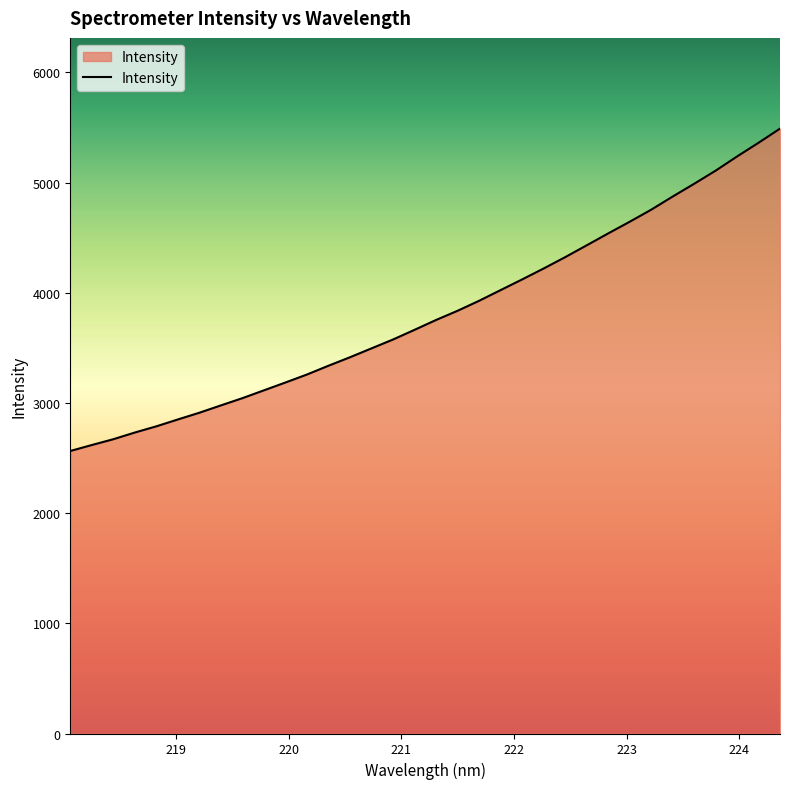

What is the smallest value displayed?

2563.8